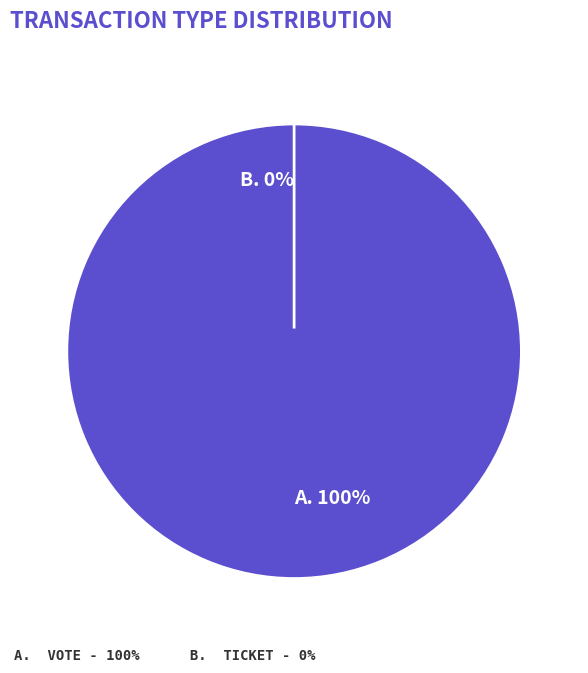

To the nearest percent, what percentage of the pie is Vote (io_index=1)?

100%